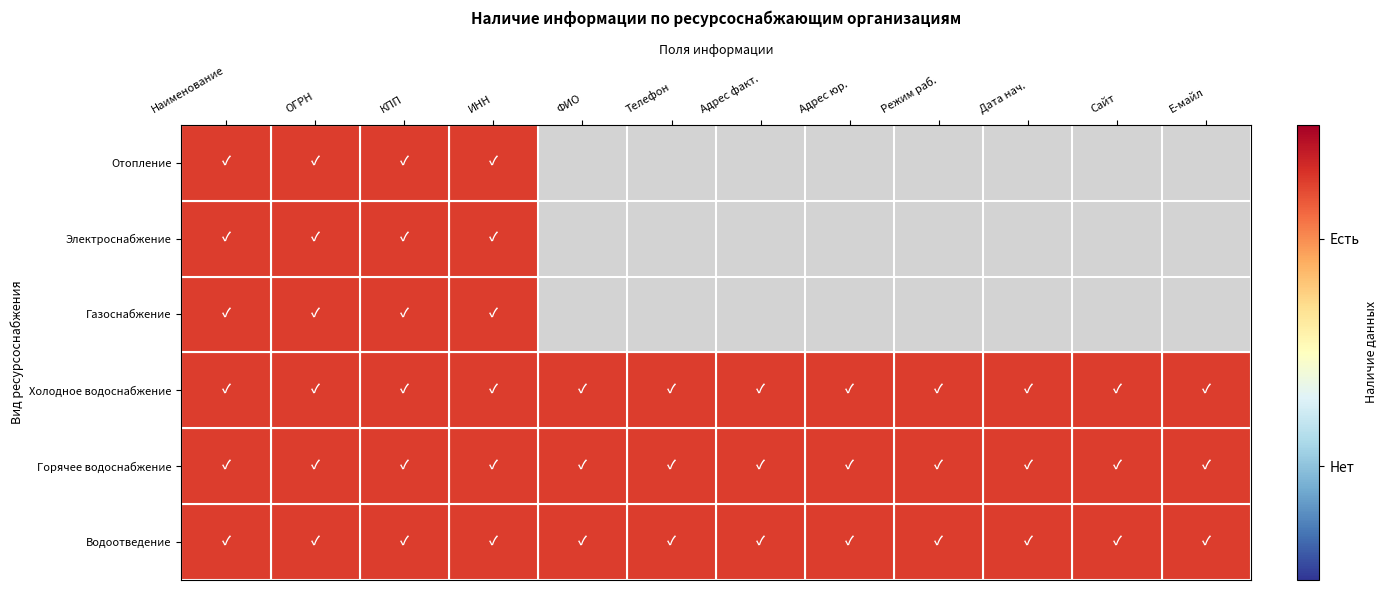

Reading left to right, transcribe all the data shown in this chart.

Отопление: 1	1	1	1	0	0	0	0	0	0	0	0
Электроснабжение: 1	1	1	1	0	0	0	0	0	0	0	0
Газоснабжение: 1	1	1	1	0	0	0	0	0	0	0	0
Холодное водоснабжение: 1	1	1	1	1	1	1	1	1	1	1	1
Горячее водоснабжение: 1	1	1	1	1	1	1	1	1	1	1	1
Водоотведение: 1	1	1	1	1	1	1	1	1	1	1	1